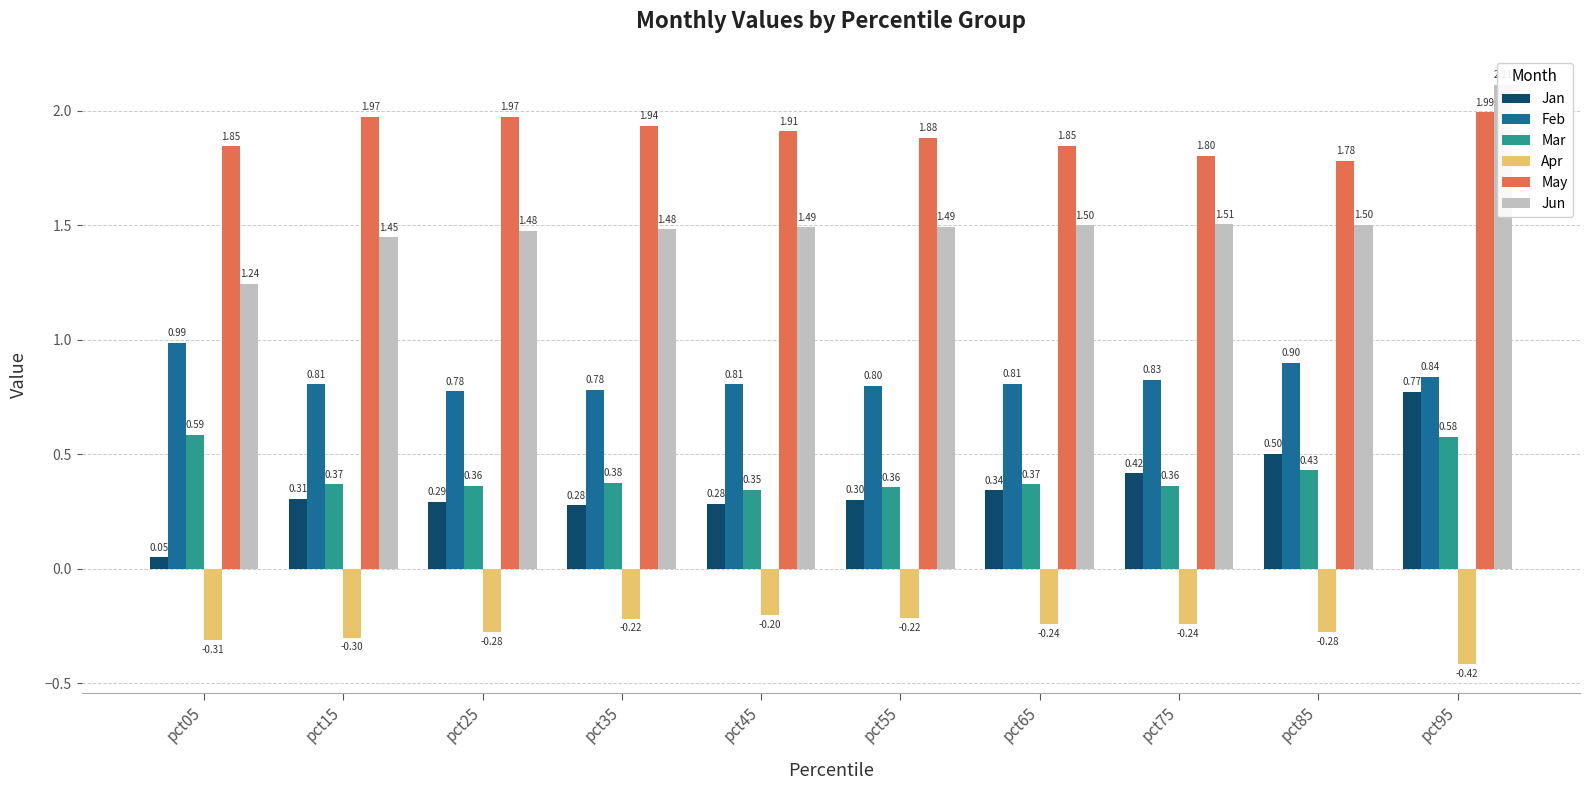

Is the value of Apr at pct75 greater than the value of Mar at pct25?

No